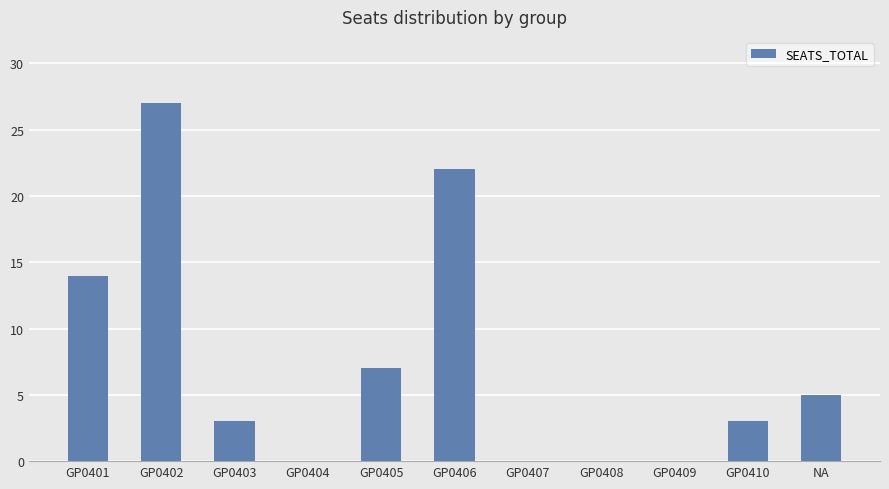

Reading left to right, extract all data points from this chart.

14	27	3	0	7	22	0	0	0	3	5